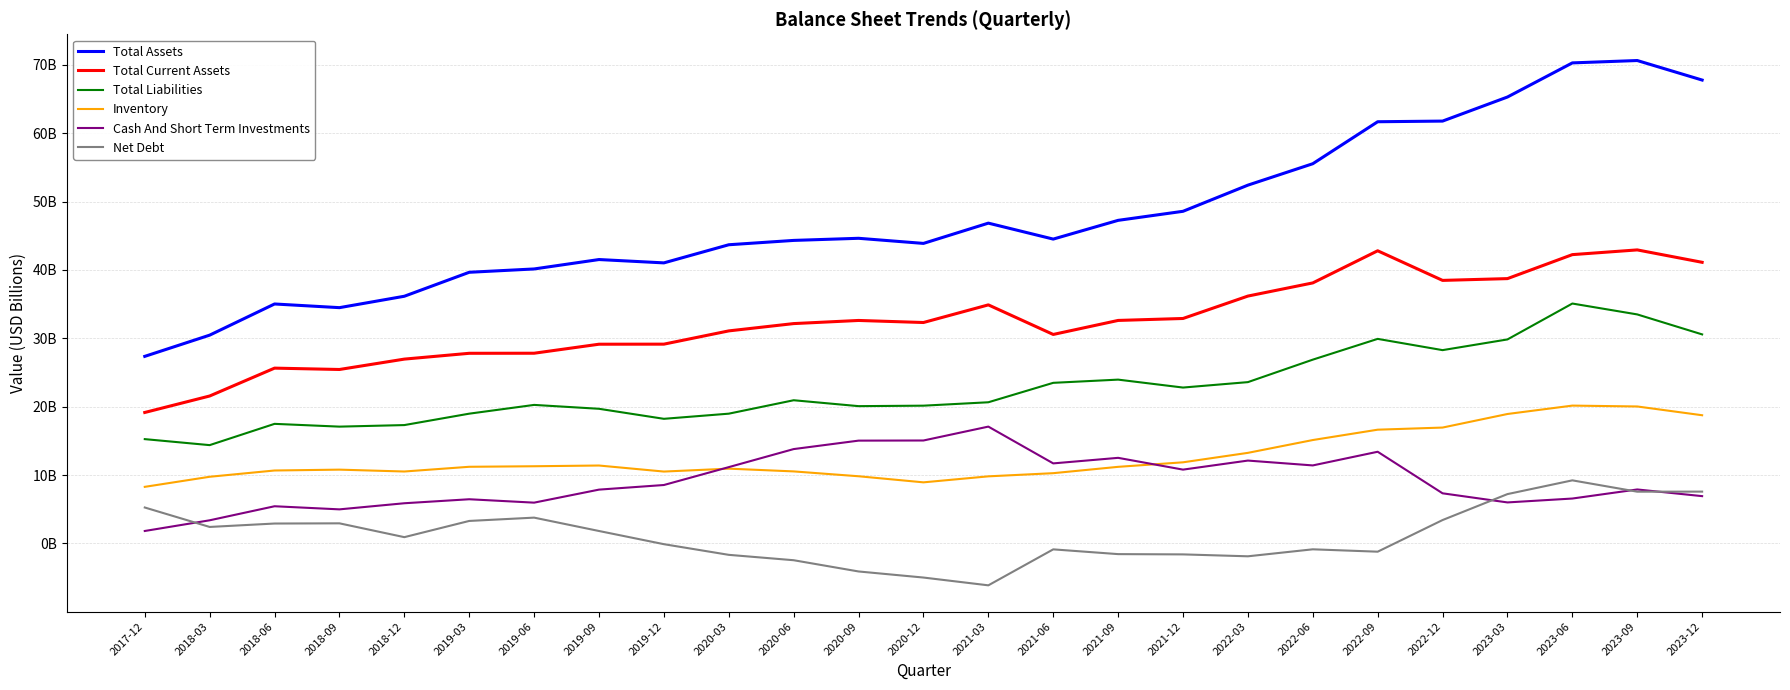

How many values in the Inventory series exceed 11?

13